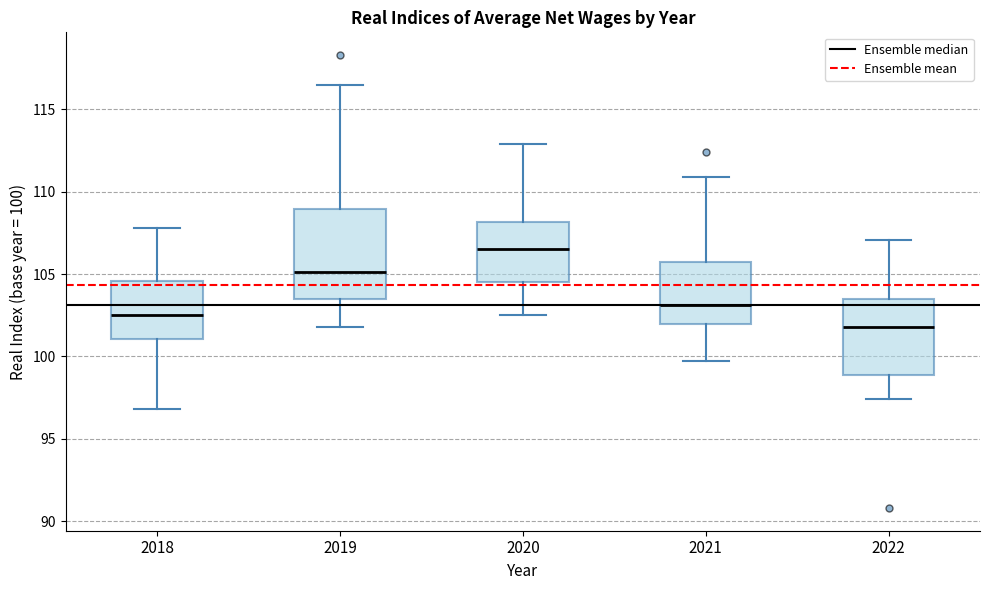

Reading left to right, transcribe this box plot: for each box, give where its median line is, the range the box spans, and where its two whiskers end, as read against the y-axis. The values are not printed on the chart, so give them approximately, as read against the axis.

2018: median 102.5, box 101.0 to 104.5, whiskers 97.0 to 108.0
2019: median 105.0, box 103.5 to 109.0, whiskers 102.0 to 116.5
2020: median 106.5, box 104.5 to 108.0, whiskers 102.5 to 113.0
2021: median 103.0, box 102.0 to 105.5, whiskers 99.5 to 111.0
2022: median 102.0, box 99.0 to 103.5, whiskers 97.5 to 107.0